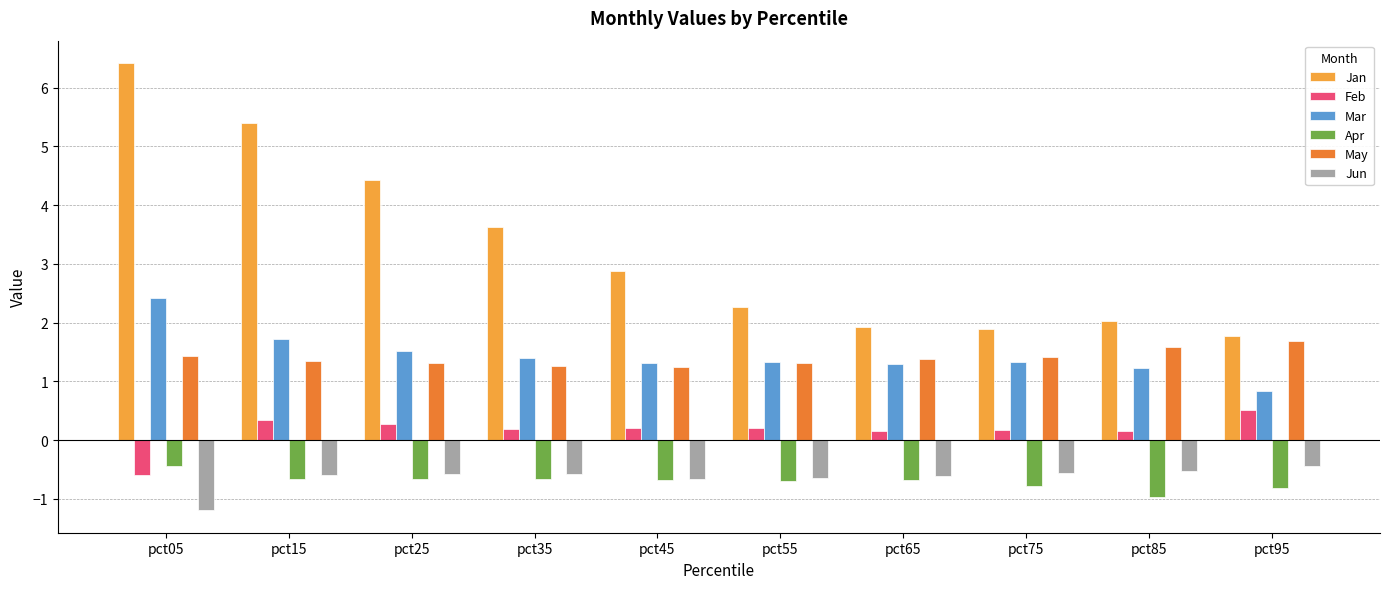

What is the sum of all May values?

14.0